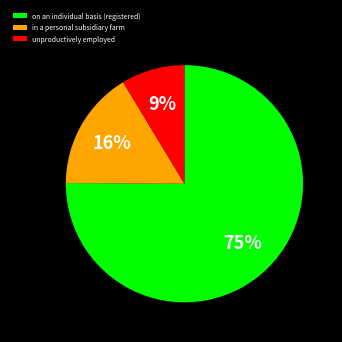

Rank the categories by value from highest to lowest.

on an individual basis (registered), in a personal subsidiary farm, unproductively employed